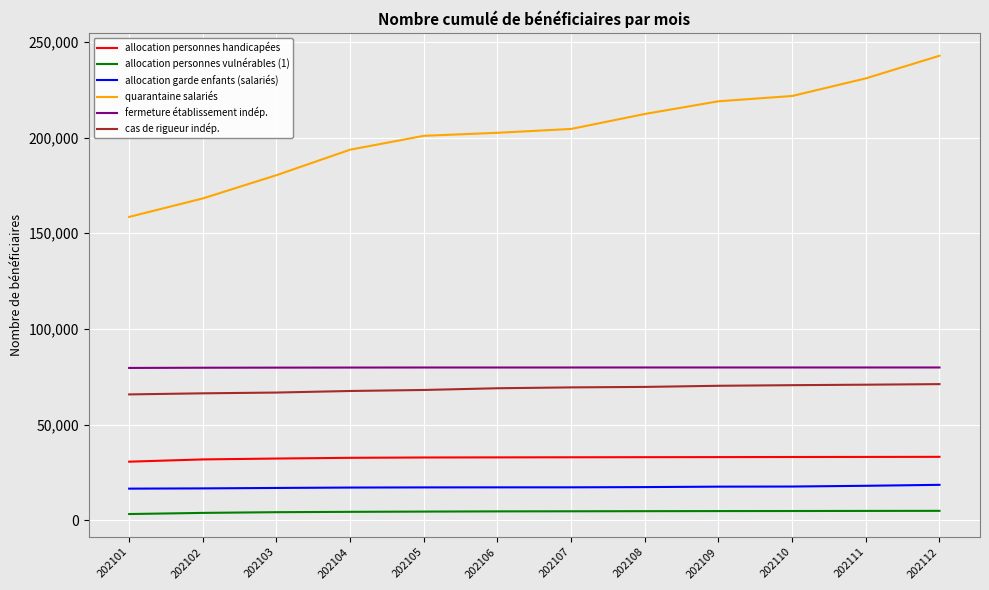

True or false: allocation personnes vulnérables (1) and cas de rigueur indép. cross at least once.

False